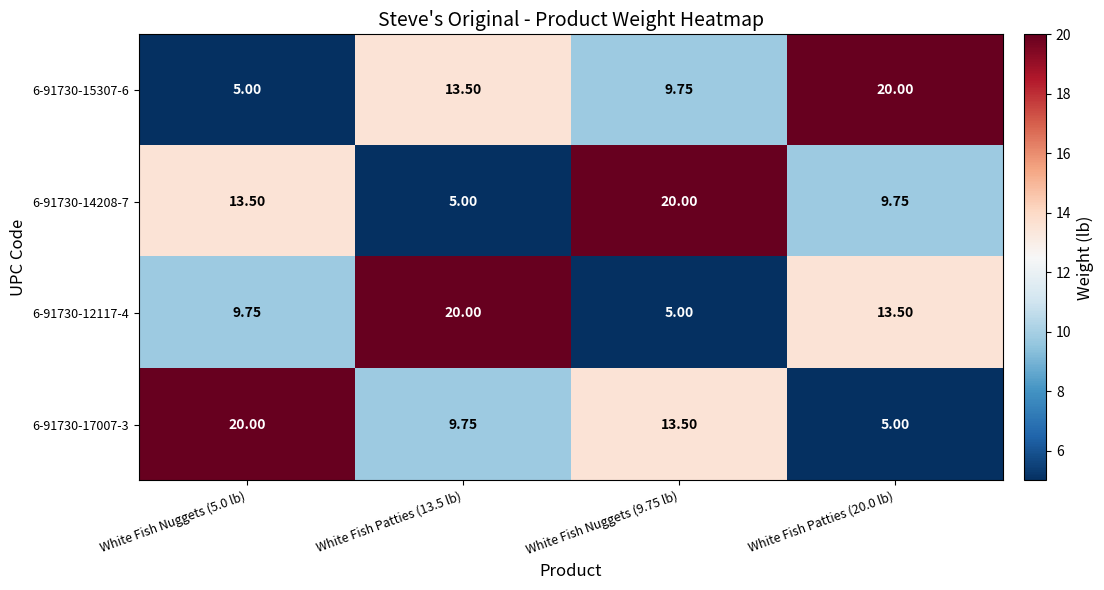

Count the number of categories in the chart.

4